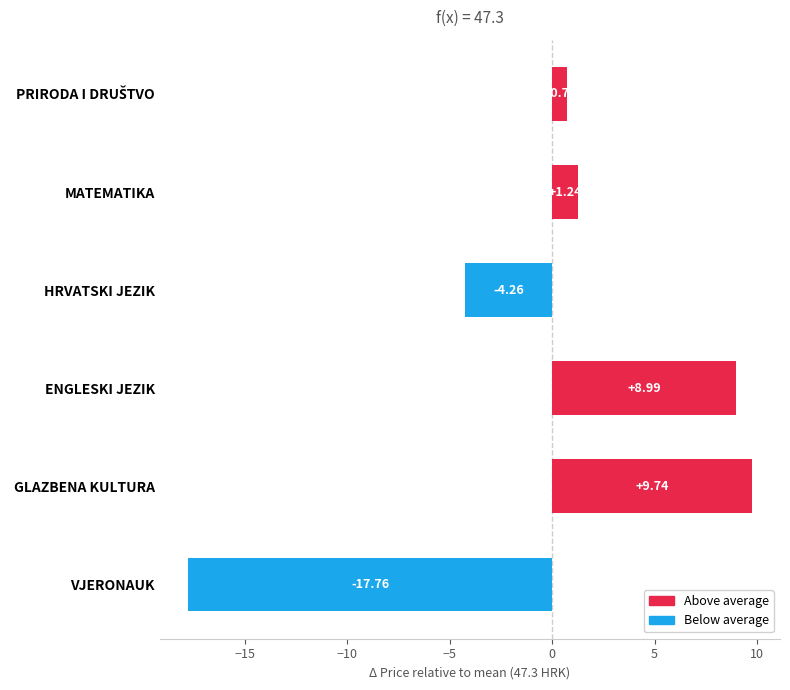

At which category does the chart reach its peak across all series?

GLAZBENA KULTURA